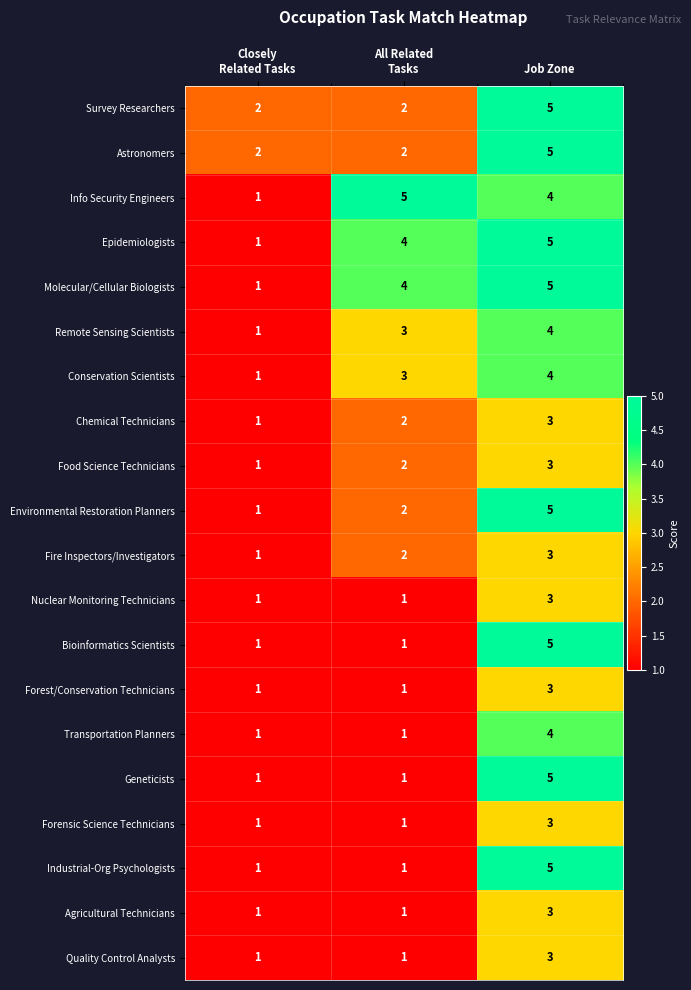

Count the Forest/Conservation Technicians values in the range 1 to 3.

3